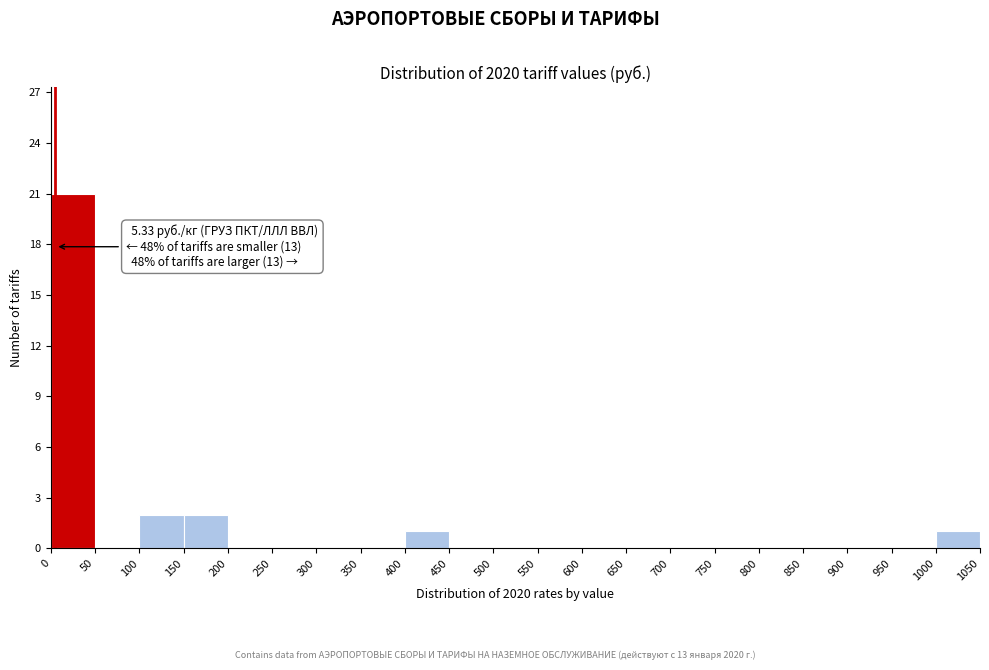

Which range on the x-axis has the tallest bar?

0 to 50